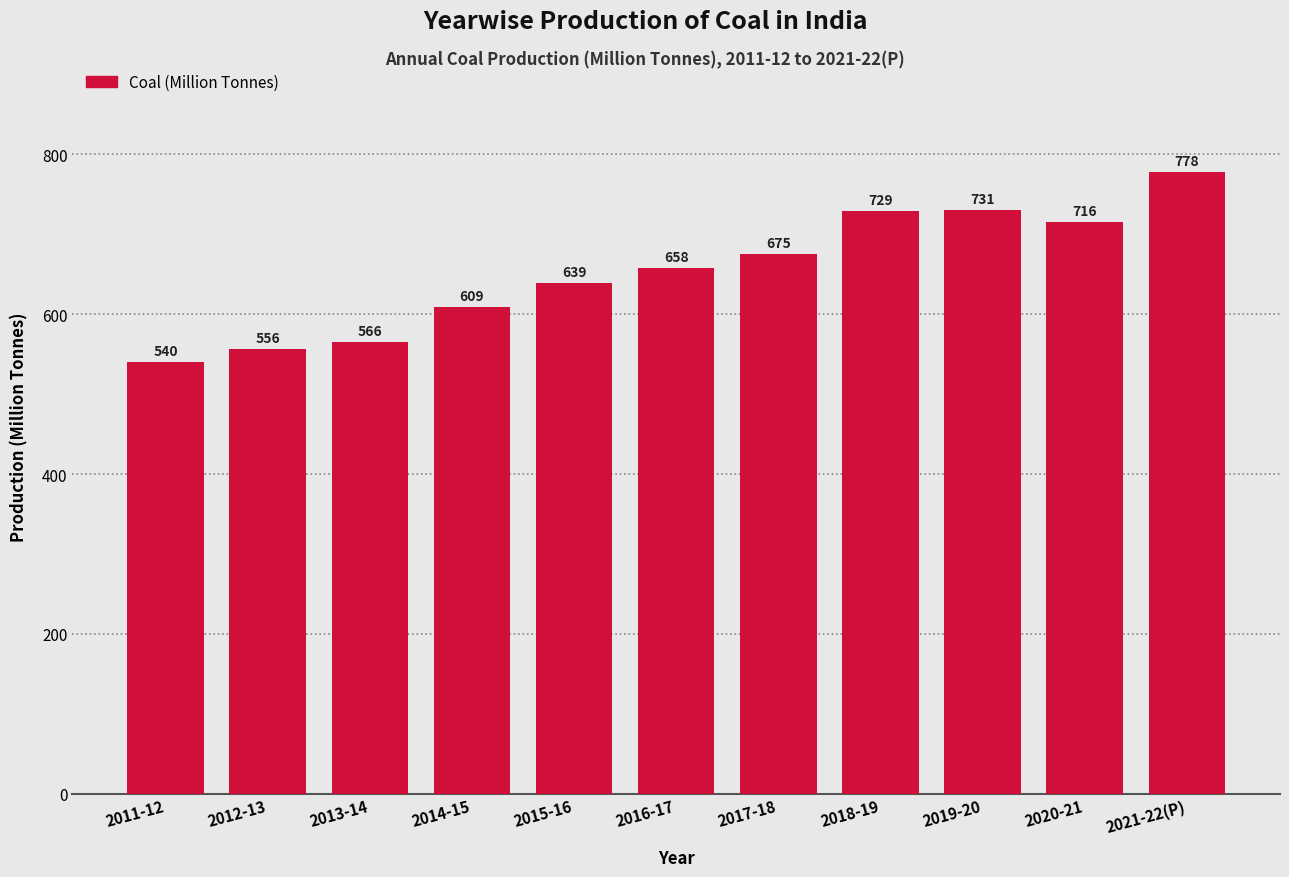

What is the value of the 5th bar from the left?

639.2